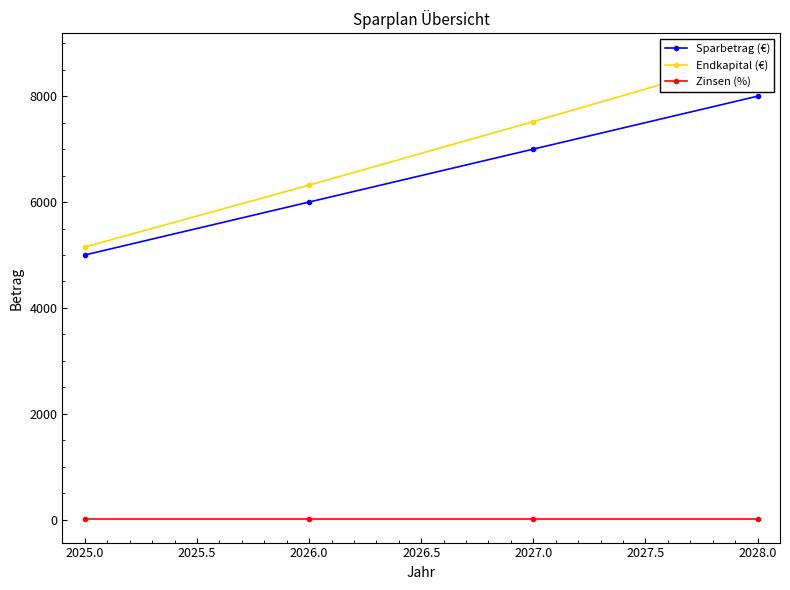

Reading left to right, extract all data points from this chart.

Sparbetrag (€): 5000	6000	7000	8000
Endkapital (€): 5150	6320	7520	8750
Zinsen (%): 3	3	3	3